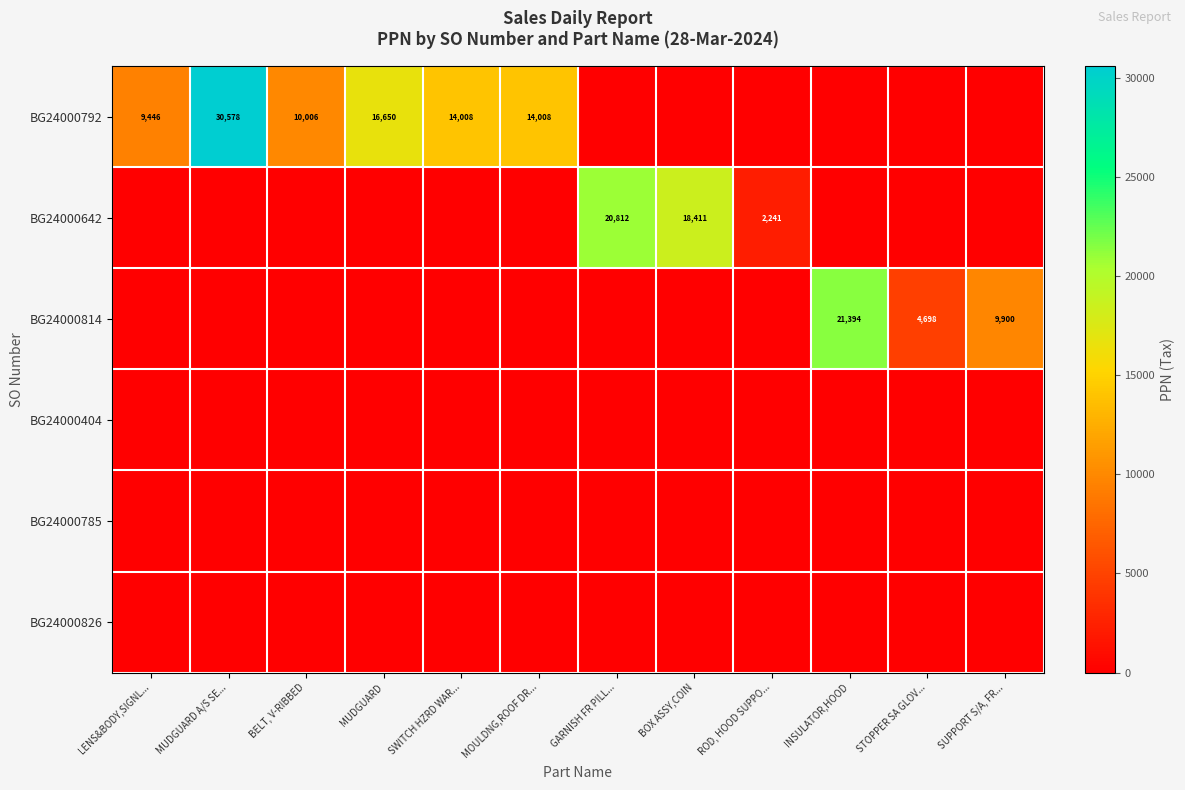

The value of BG24000814 at SUPPORT S/A, FR... is 3822. True or false?

False